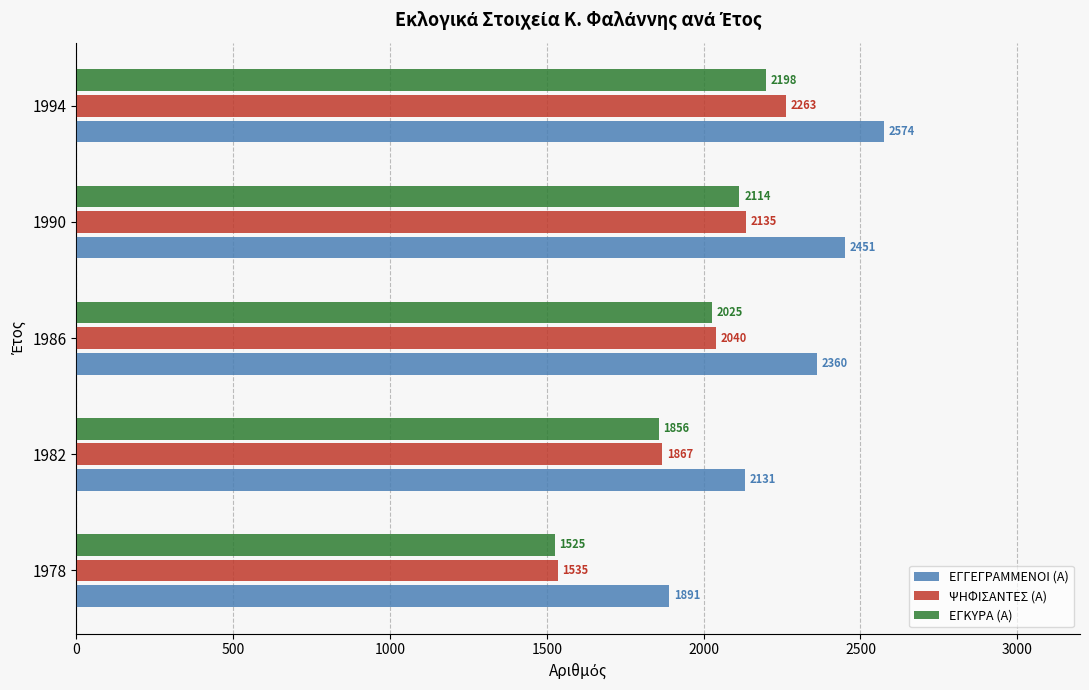

At which category is the sum across all series the highest?

1994